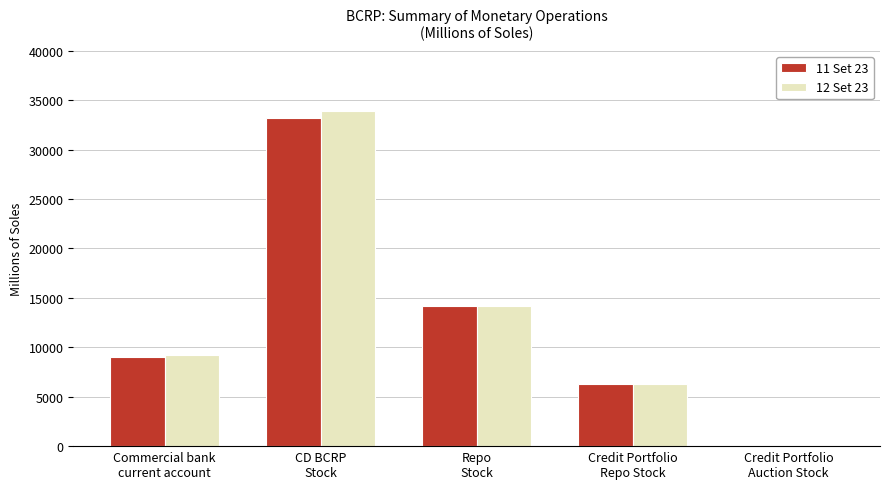

What is the difference between the 11 Set 23 values at CD BCRP
Stock and Repo
Stock?

19063.3